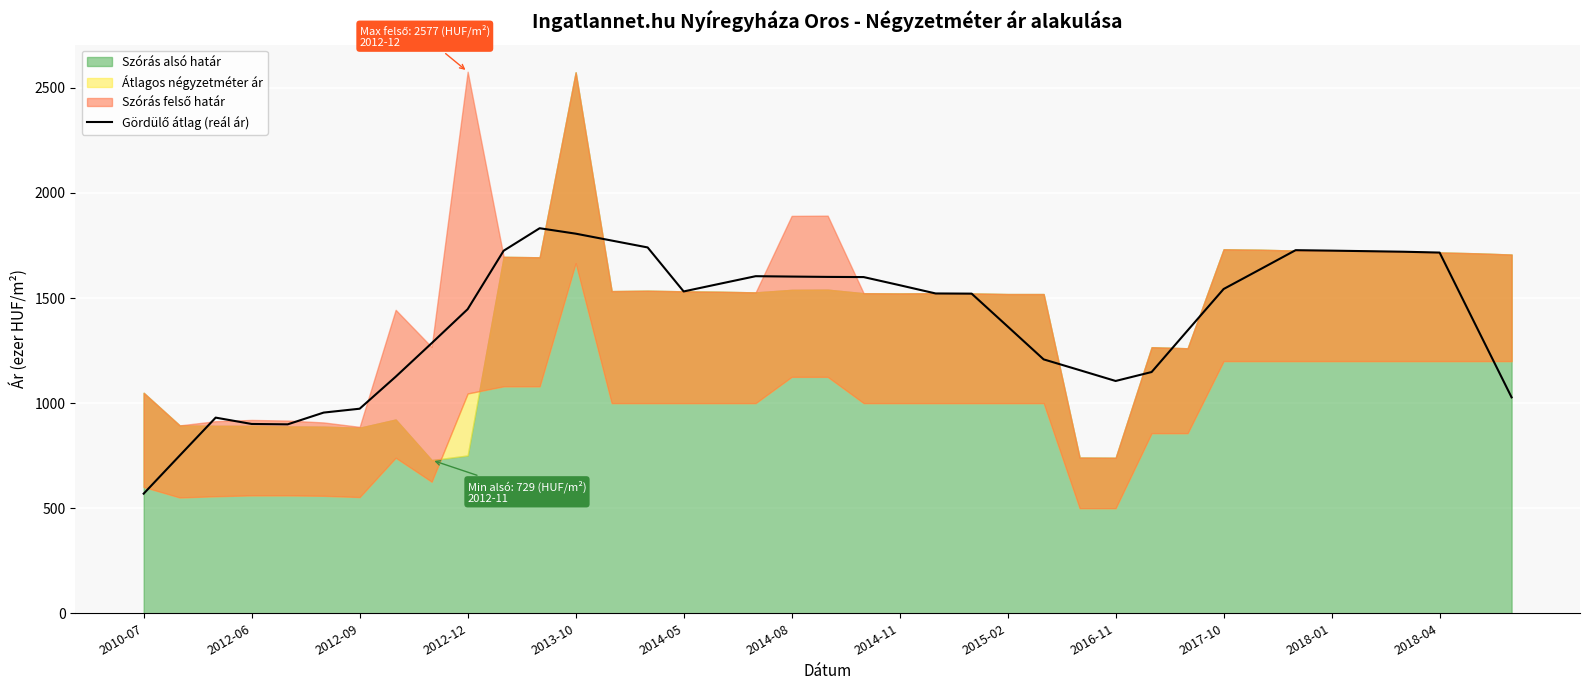

What is the difference between the maximum and minimum values?

1263.0